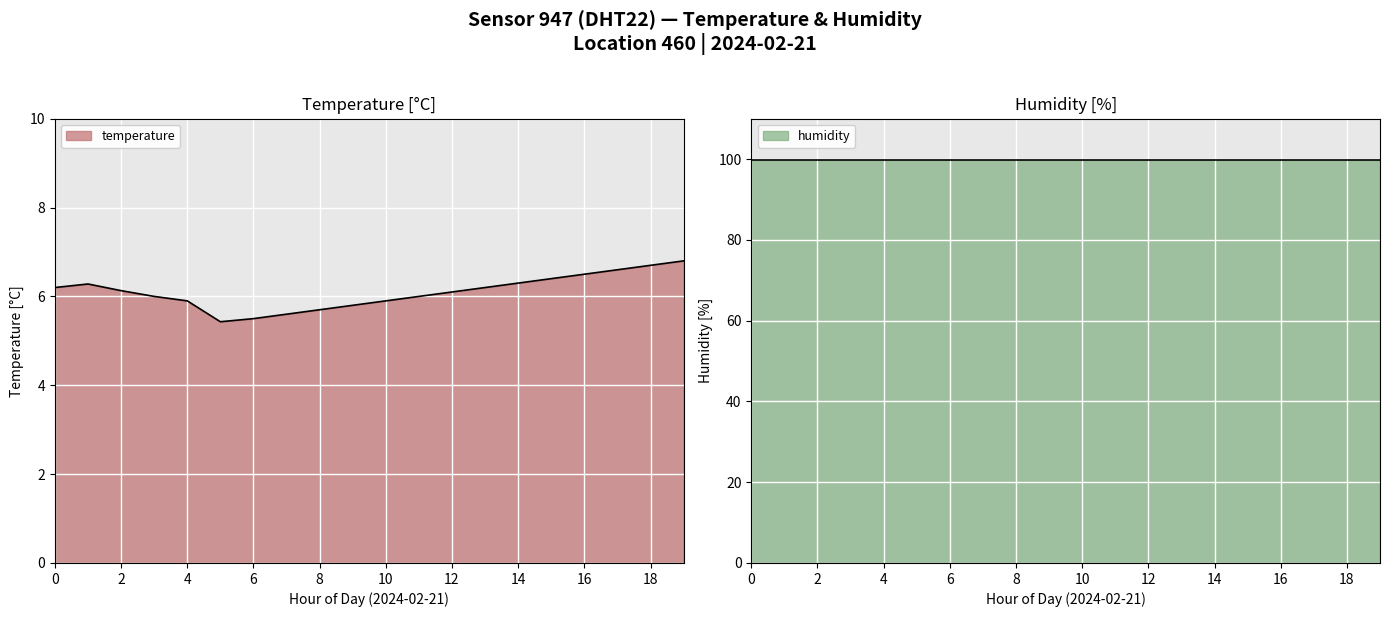

What is the minimum value for temperature?

5.4